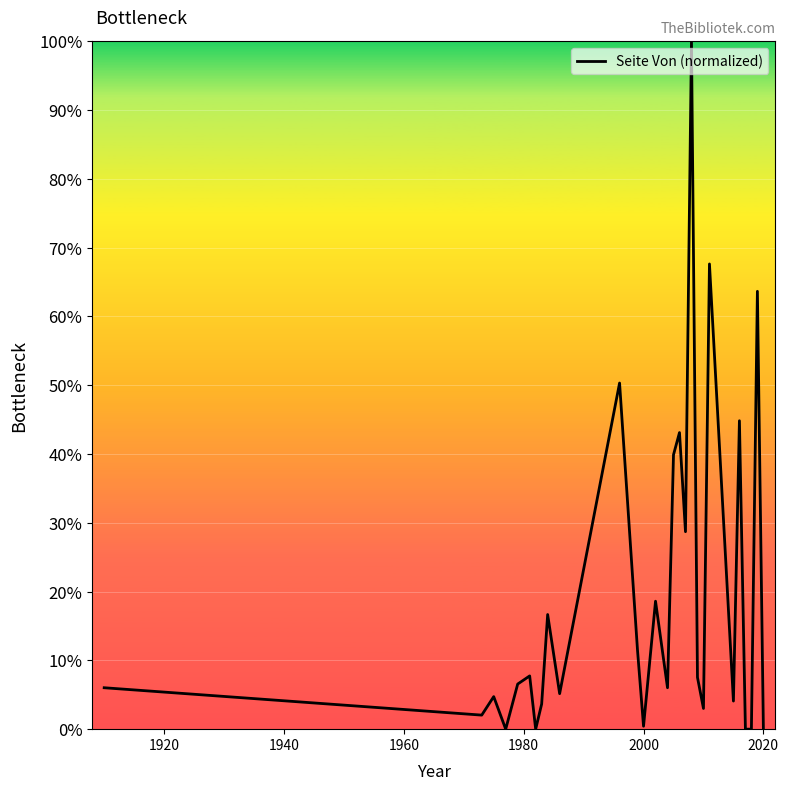

What is the difference between the maximum and minimum values?

100.0